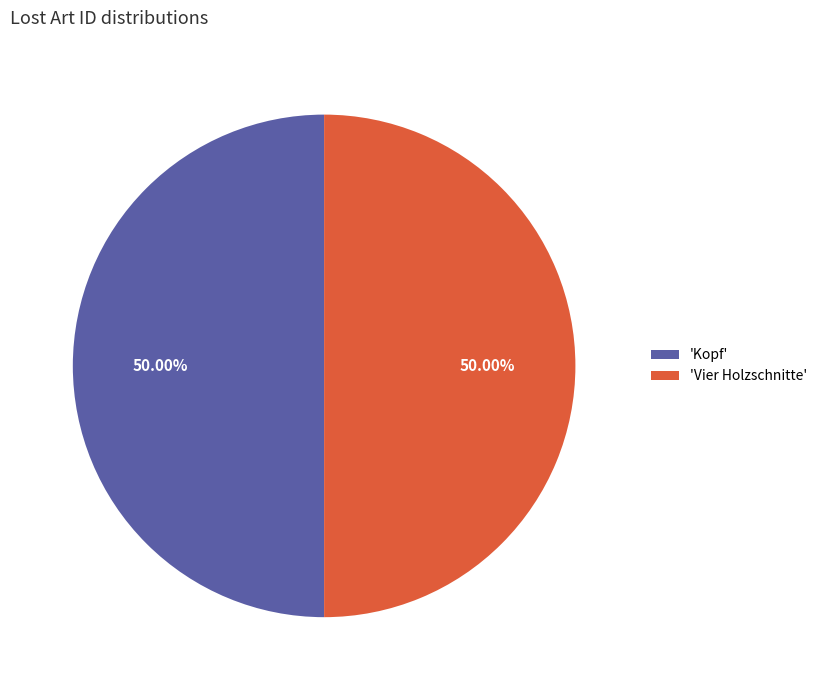

Do 'Kopf' and 'Vier Holzschnitte' together represent more than half of the pie?

Yes